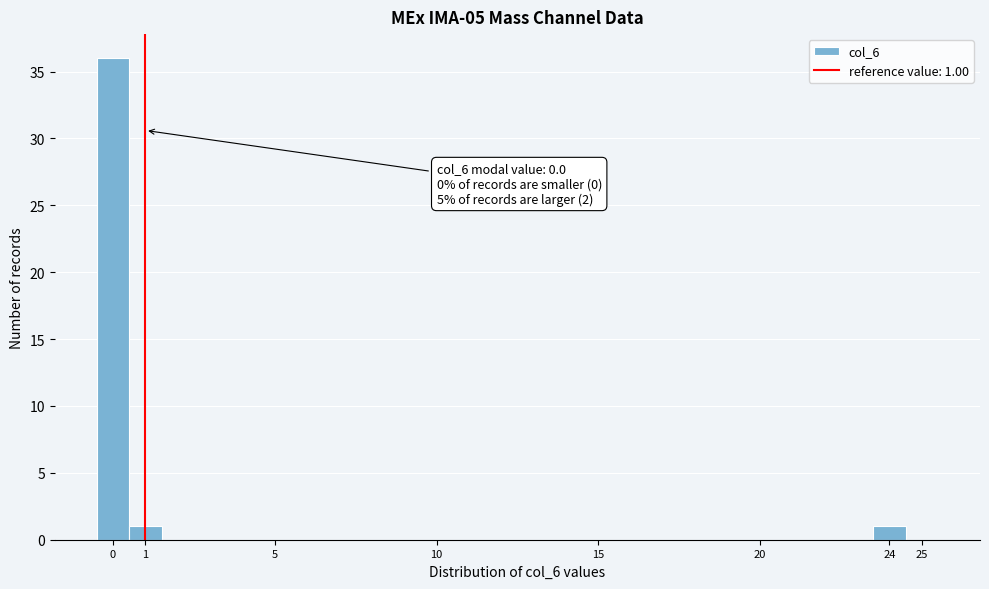

Which range on the x-axis has the tallest bar?

-0.5 to 0.5